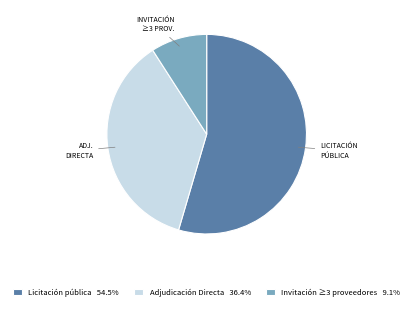

Approximately how many times larger is the value at Licitación pública 54.5% compared to Invitación ≥3 proveedores 9.1%?

6.0